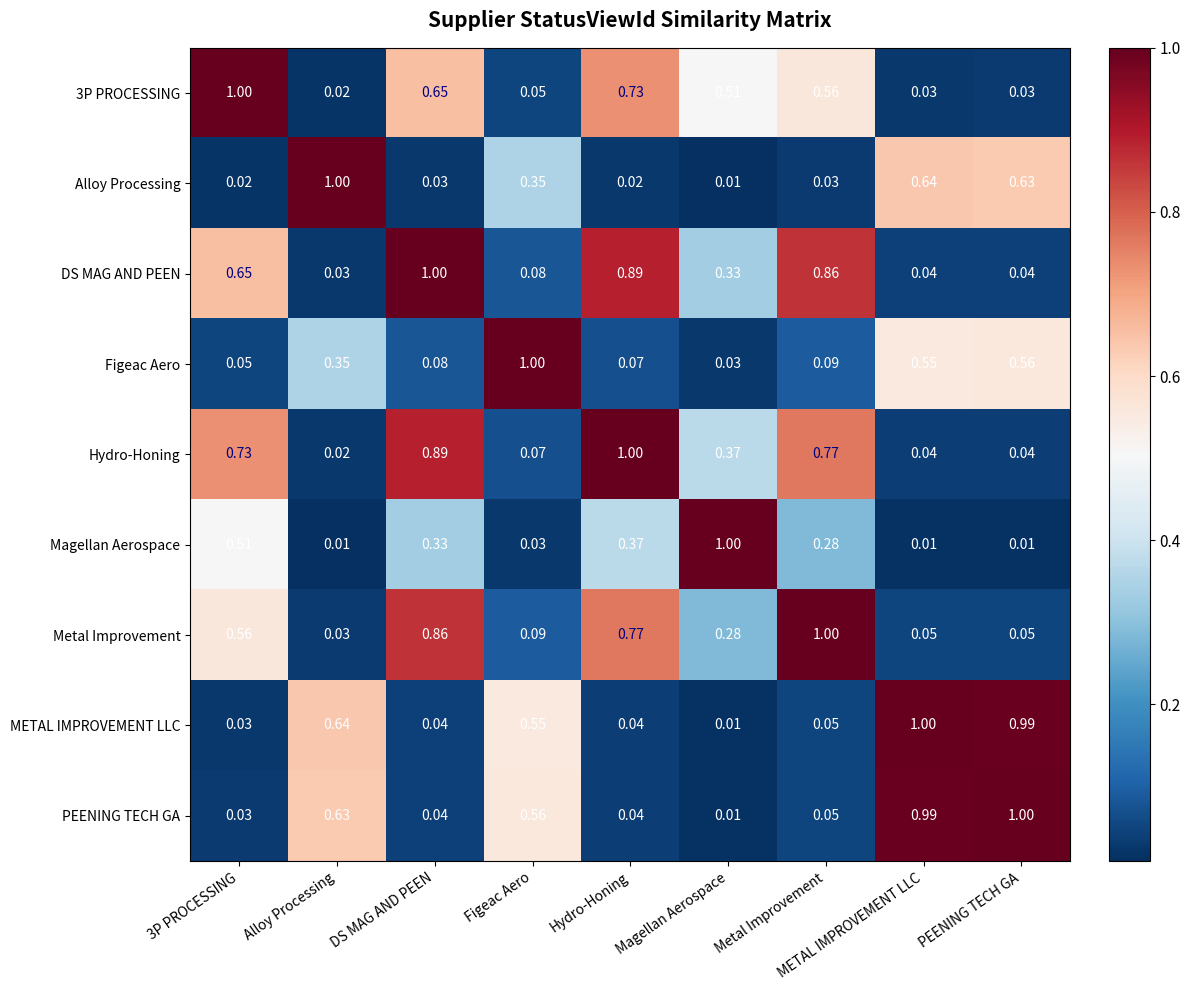

Which series has the largest total across all categories?

Hydro-Honing